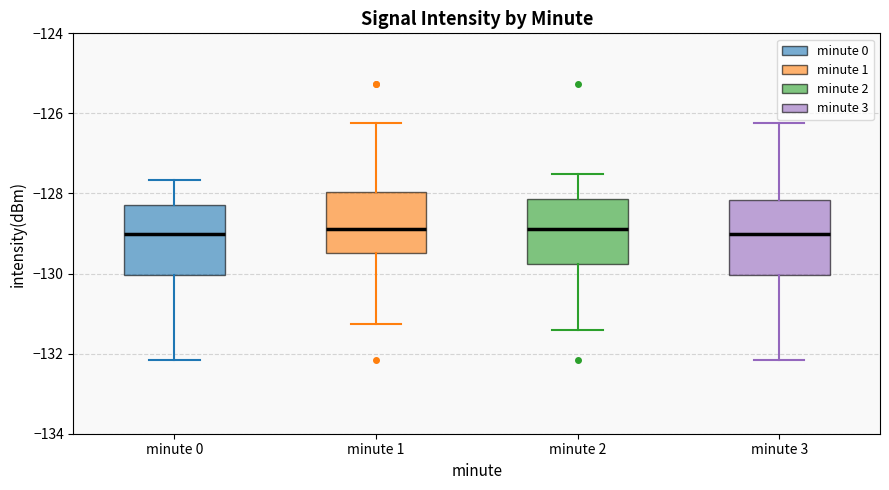

Where is the lower edge of the box for minute 0 on the y-axis? The values are not printed on the chart, so give them approximately, as read against the axis.

-130.0